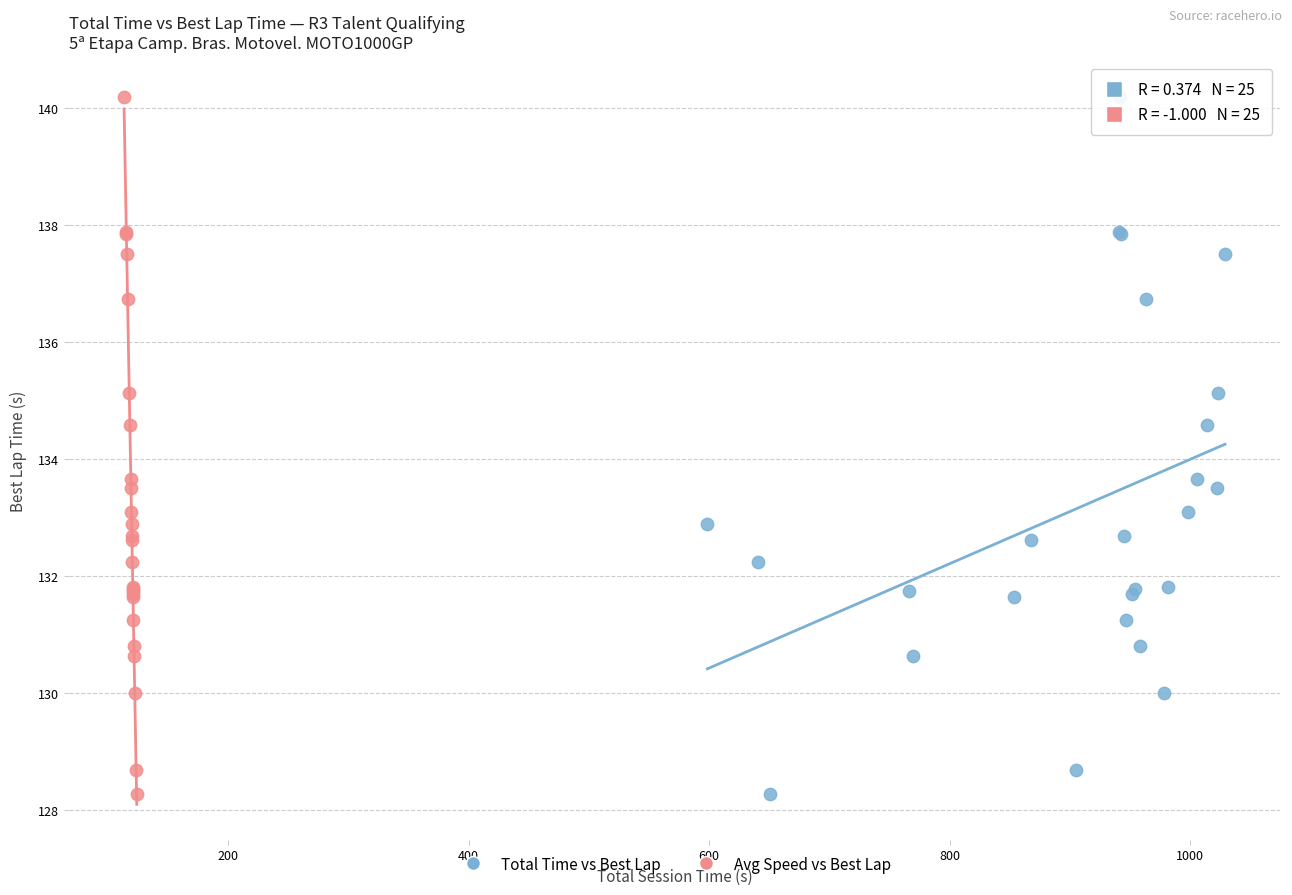

What are all the series names shown in the legend?

Total Time vs Best Lap, Avg Speed vs Best Lap